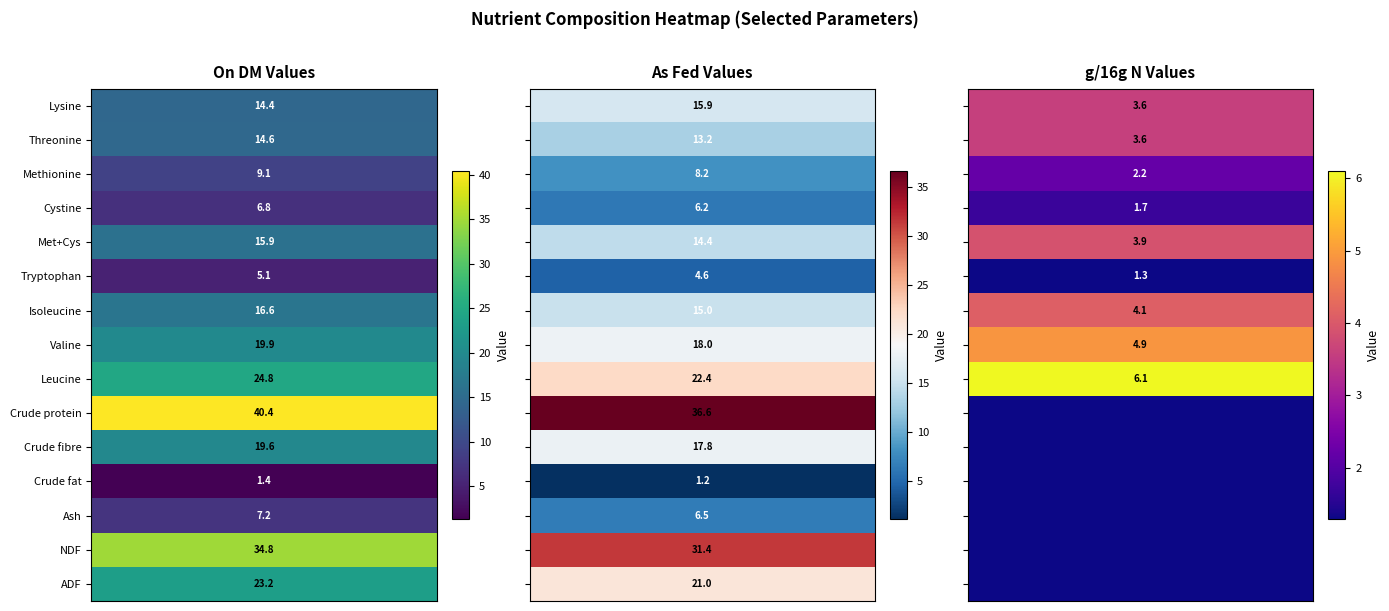

Is the value of Valine at On DM (%/g/kg) greater than the value of Met+Cys at On DM (%/g/kg)?

Yes